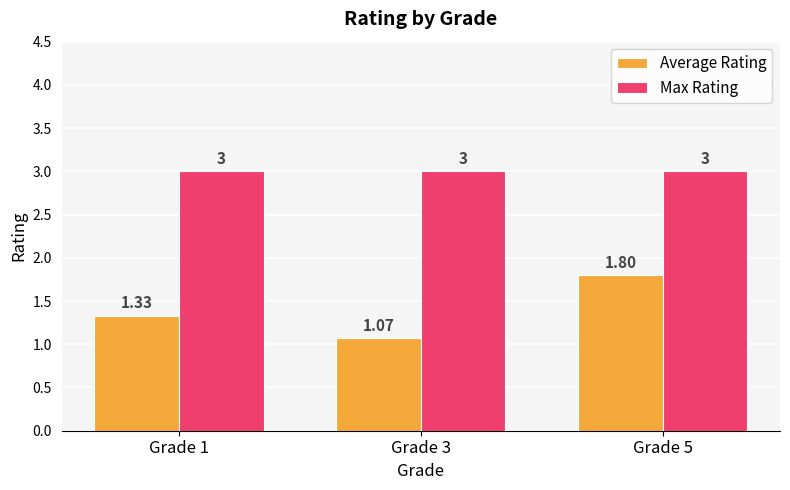

How many bars are there in total?

6